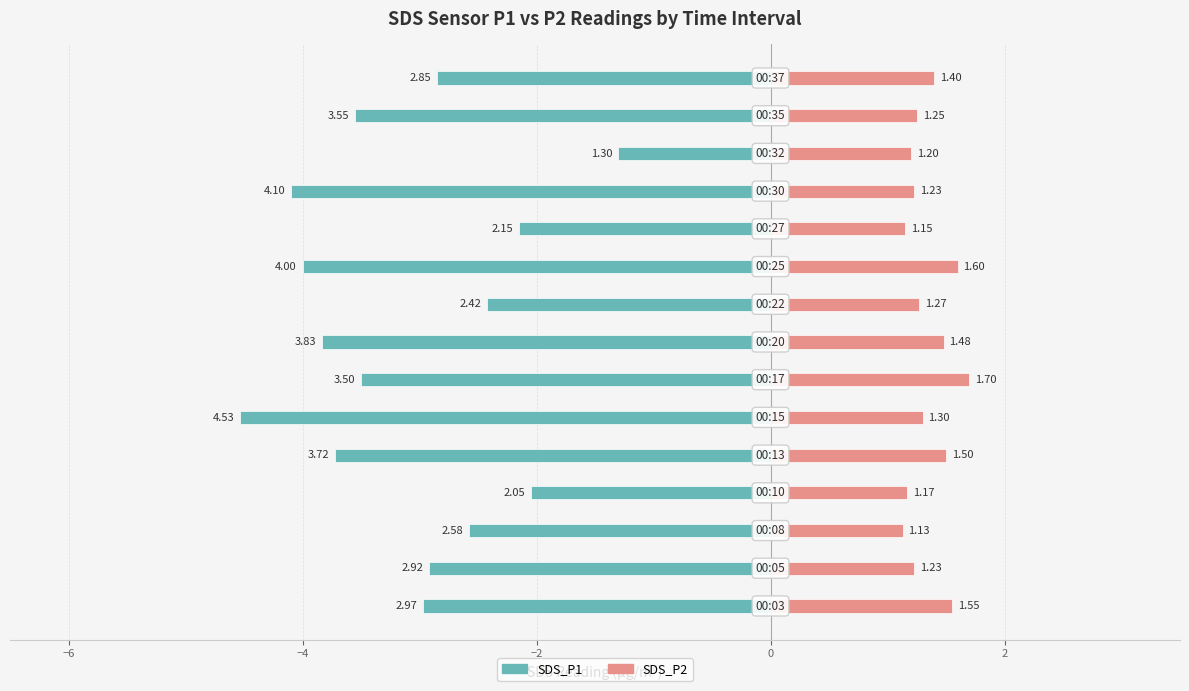

The value of SDS_P2 at −6 is 2.0. True or false?

False